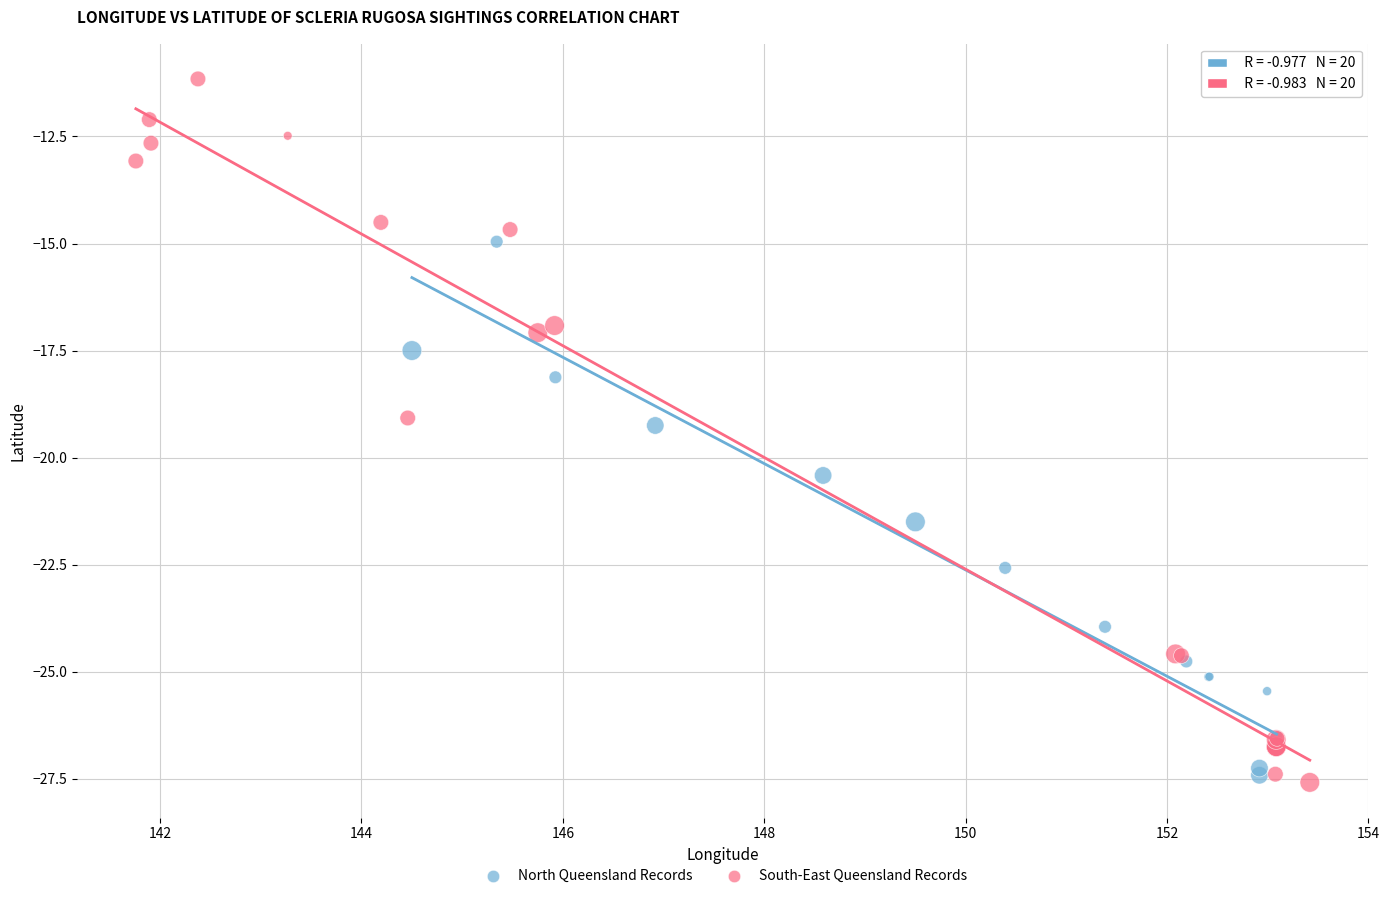

Which series reaches the minimum Y coordinate?

South-East Queensland Records